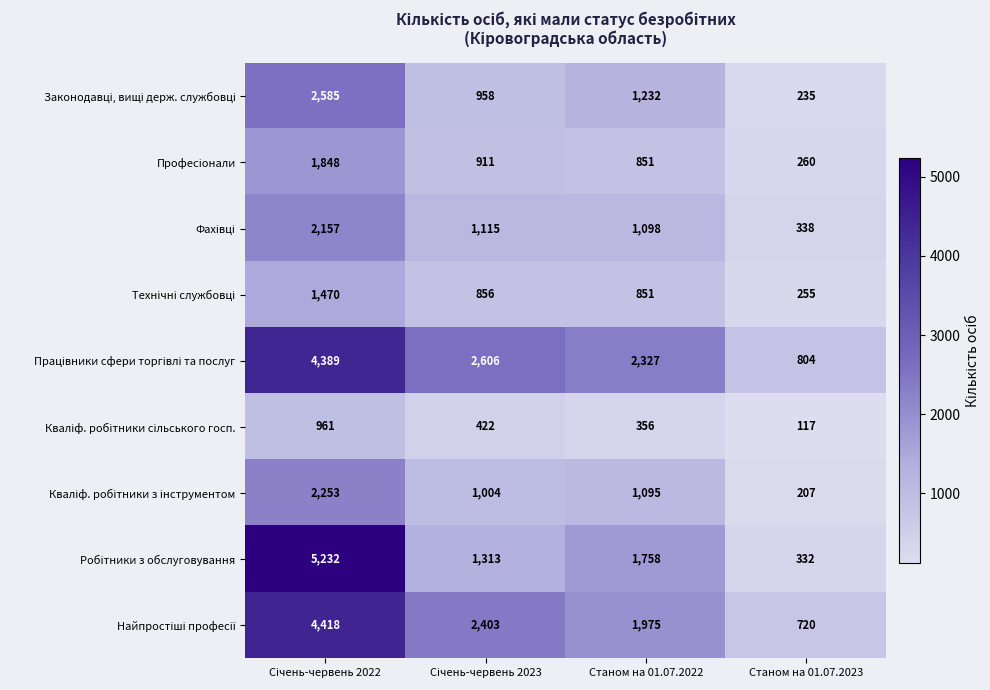

What is the maximum value shown in the chart?

5232